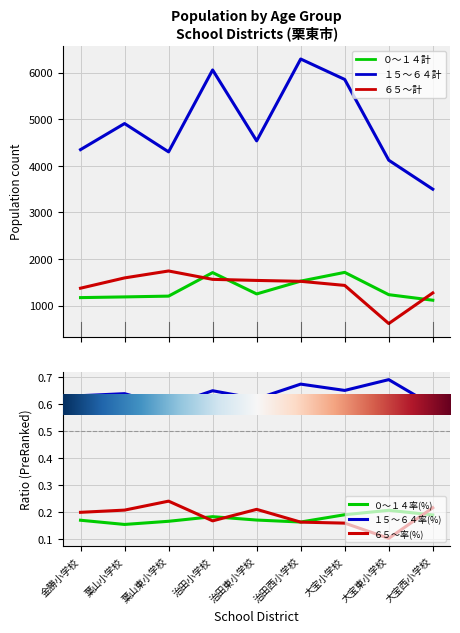

What is the total value across all series at 治田小学校?

9329.0